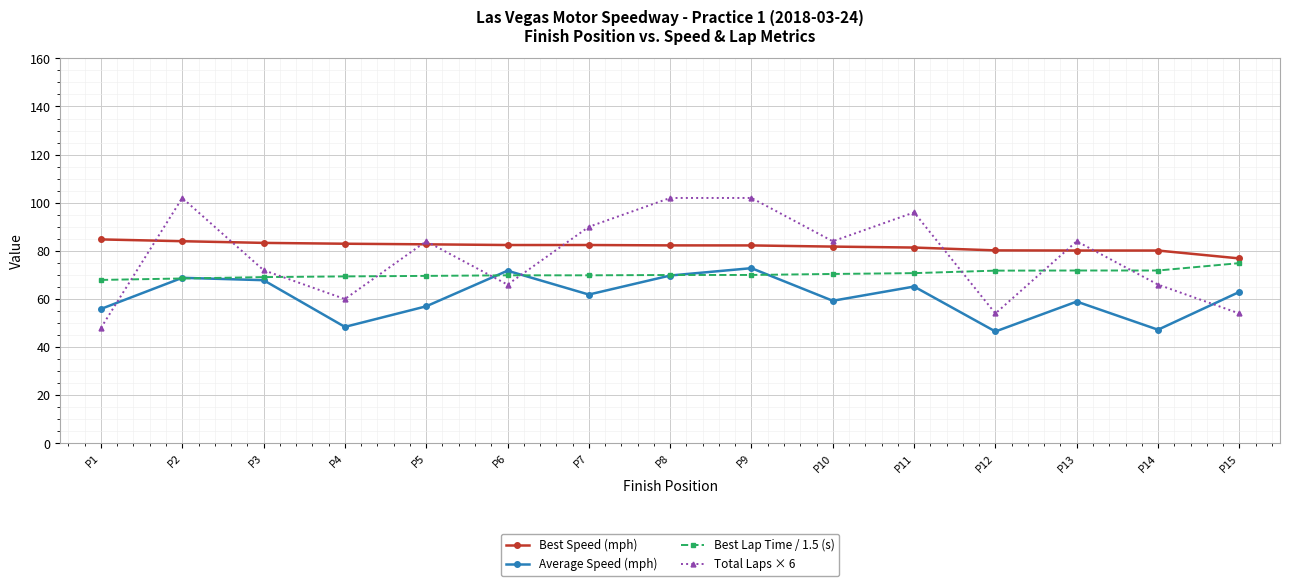

How many values in the Average Speed (mph) series are below 61?

7